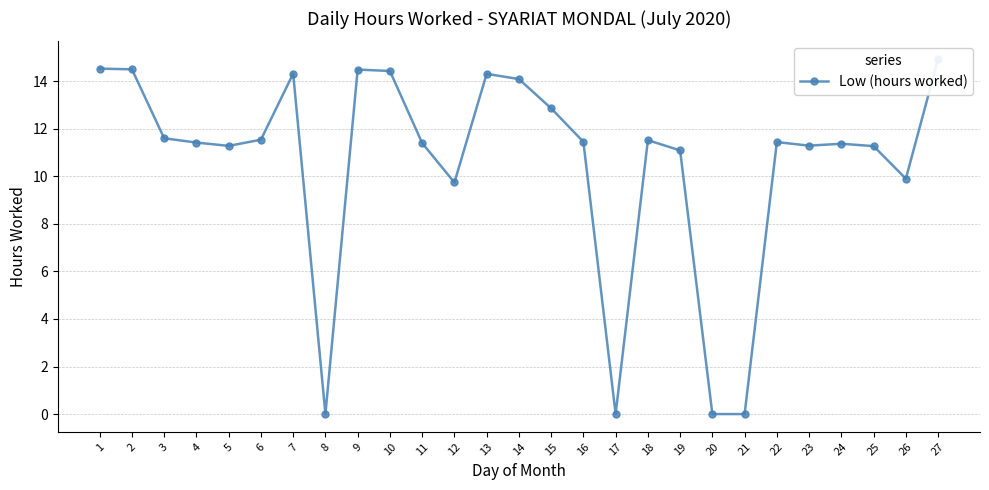

What is the difference between the maximum and second lowest values?

14.9